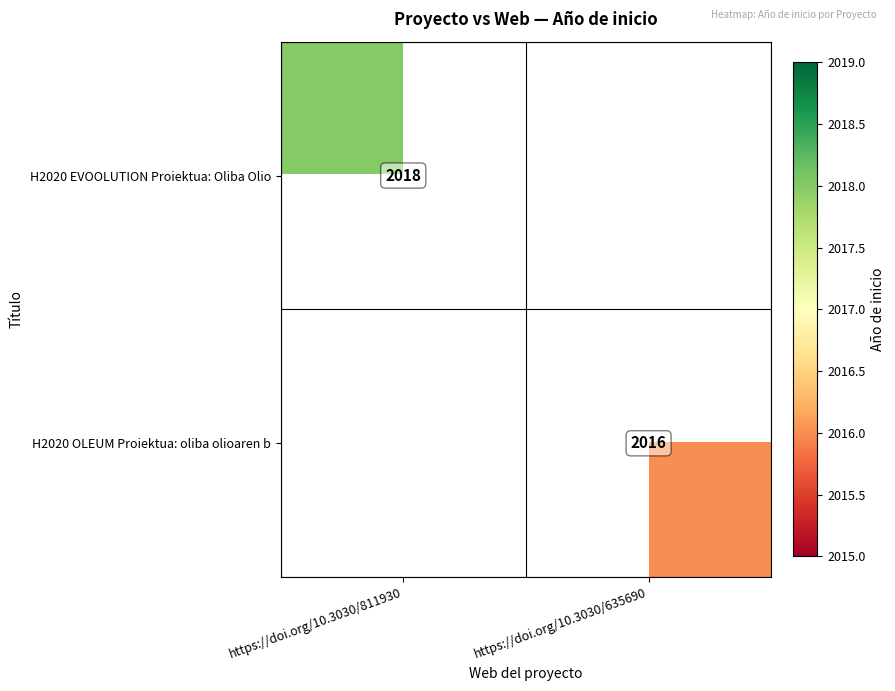

Which has a higher value, https://doi.org/10.3030/635690 or https://doi.org/10.3030/811930?

https://doi.org/10.3030/811930